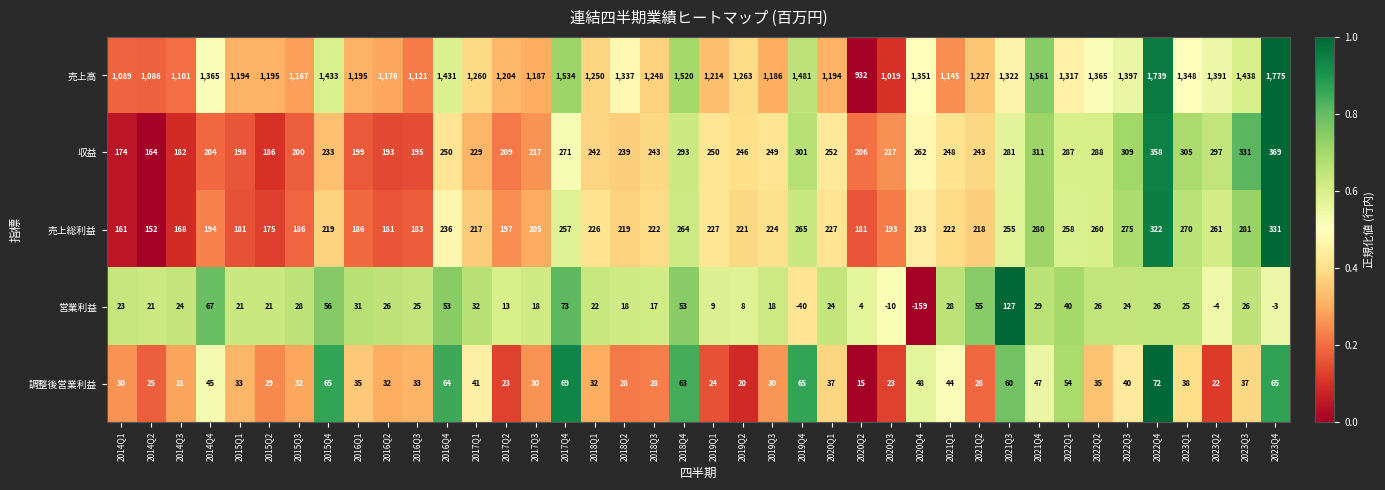

Which series has the widest spread of values?

売上高